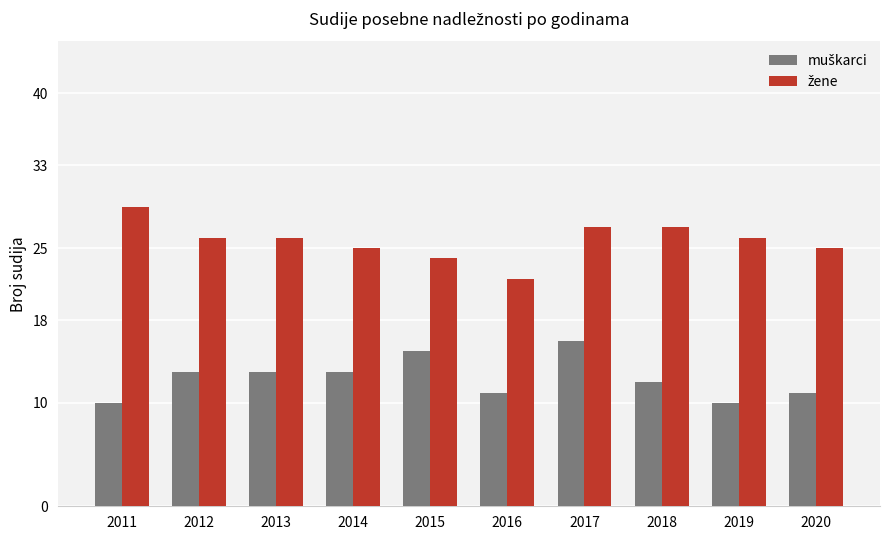

What is the difference between the highest and lowest values at 2017?

11